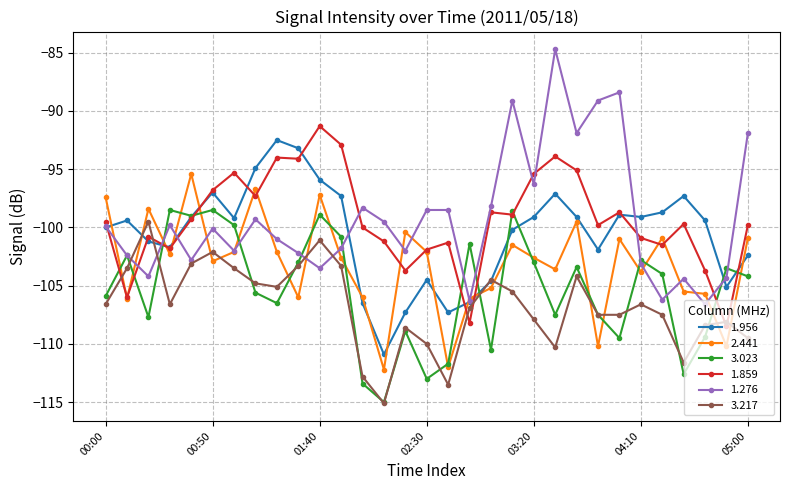

What is the maximum value for 3.023?

-98.5